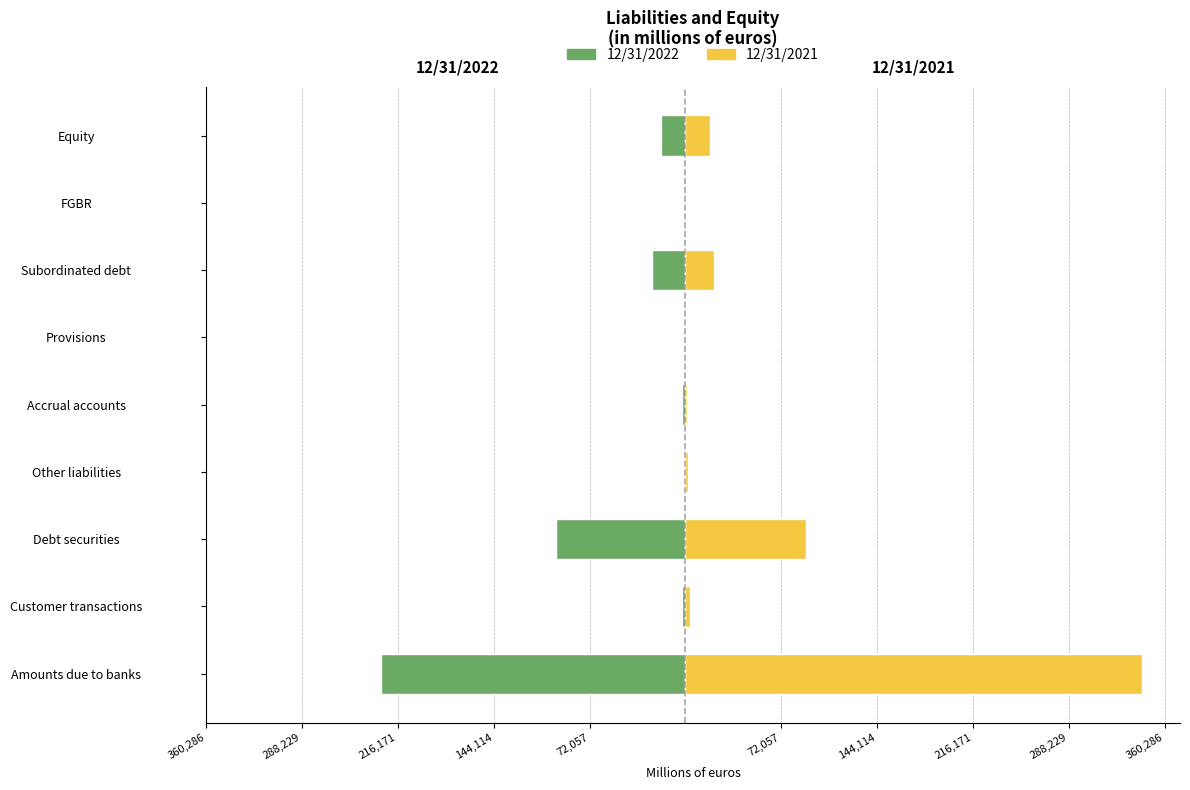

How many values in the 12/31/2021 series are below 3365?

4